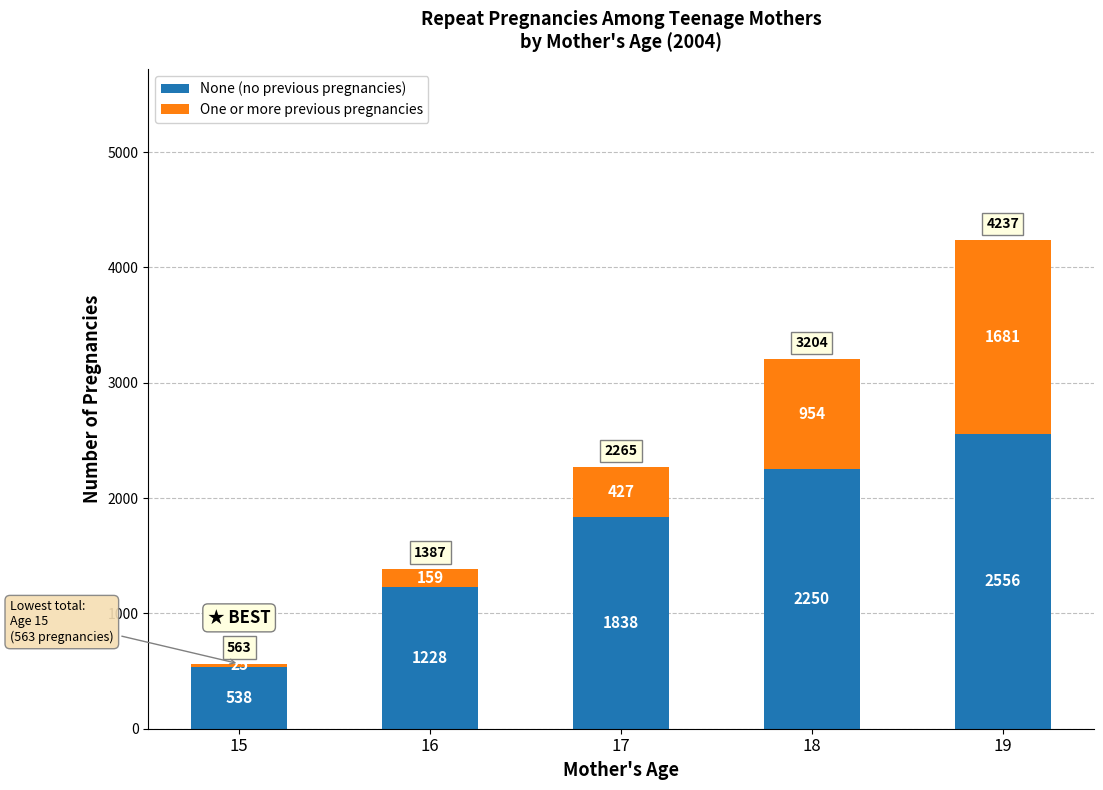

How many data points in None (no previous pregnancies) are less than 1838?

2